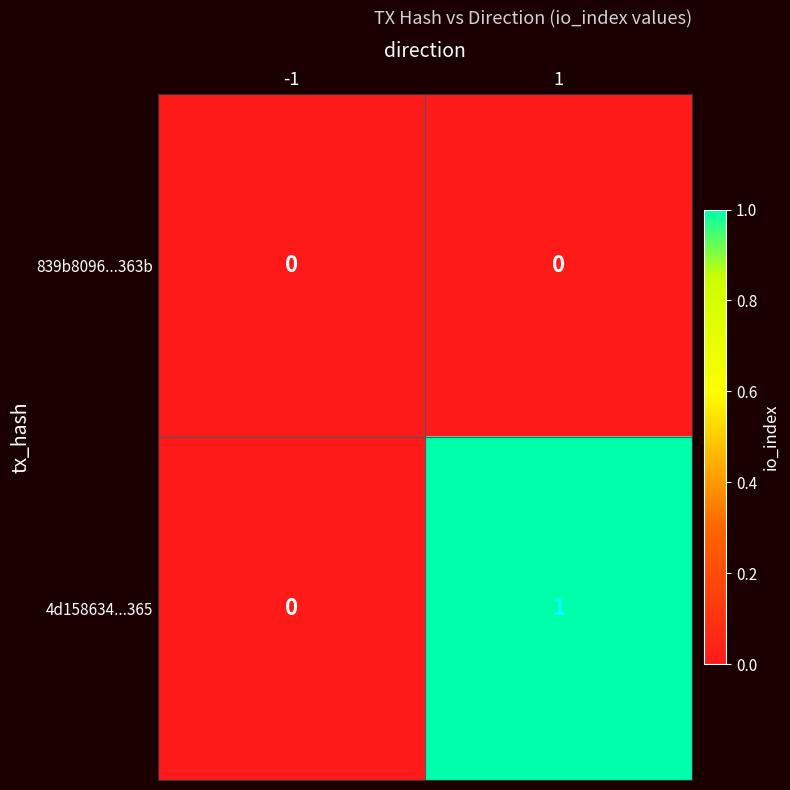

The 839b8096...363b series shows 0 at -1. True or false?

True